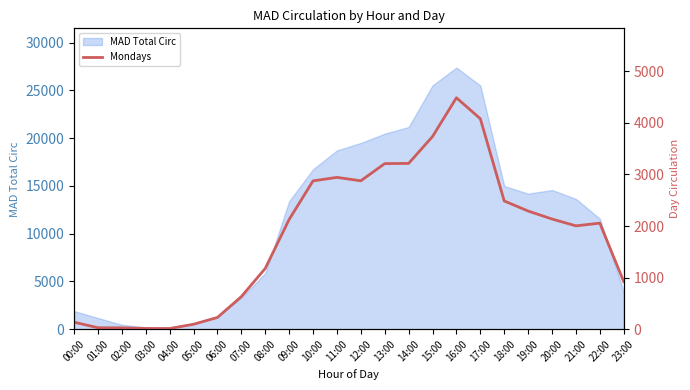

The value of MAD Total Circ at 20:00 is 14572. True or false?

True